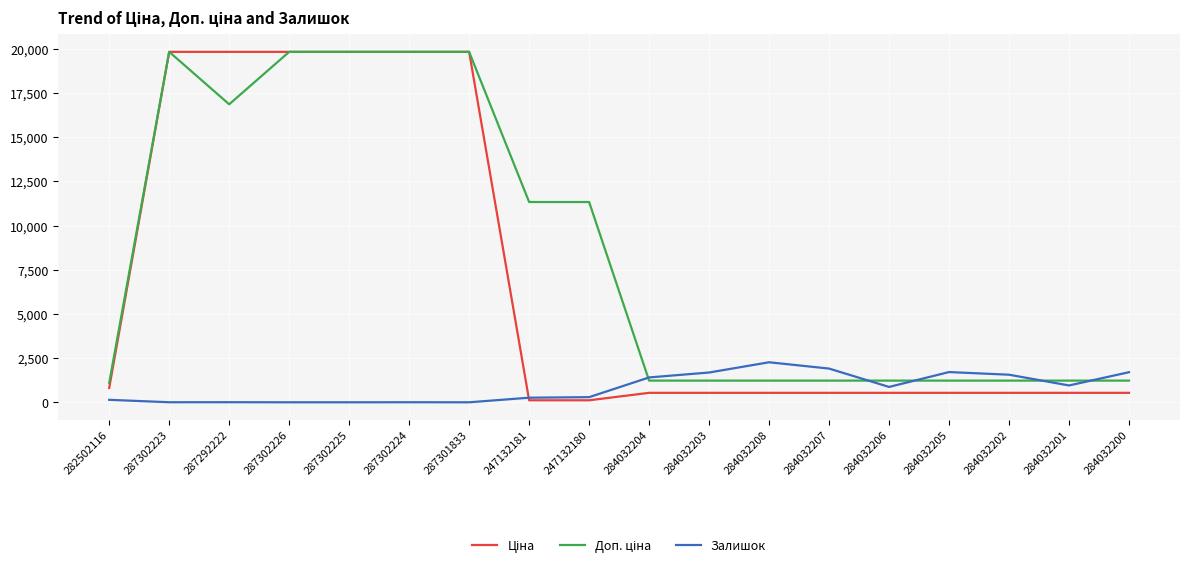

Does the chart have visible grid lines?

Yes